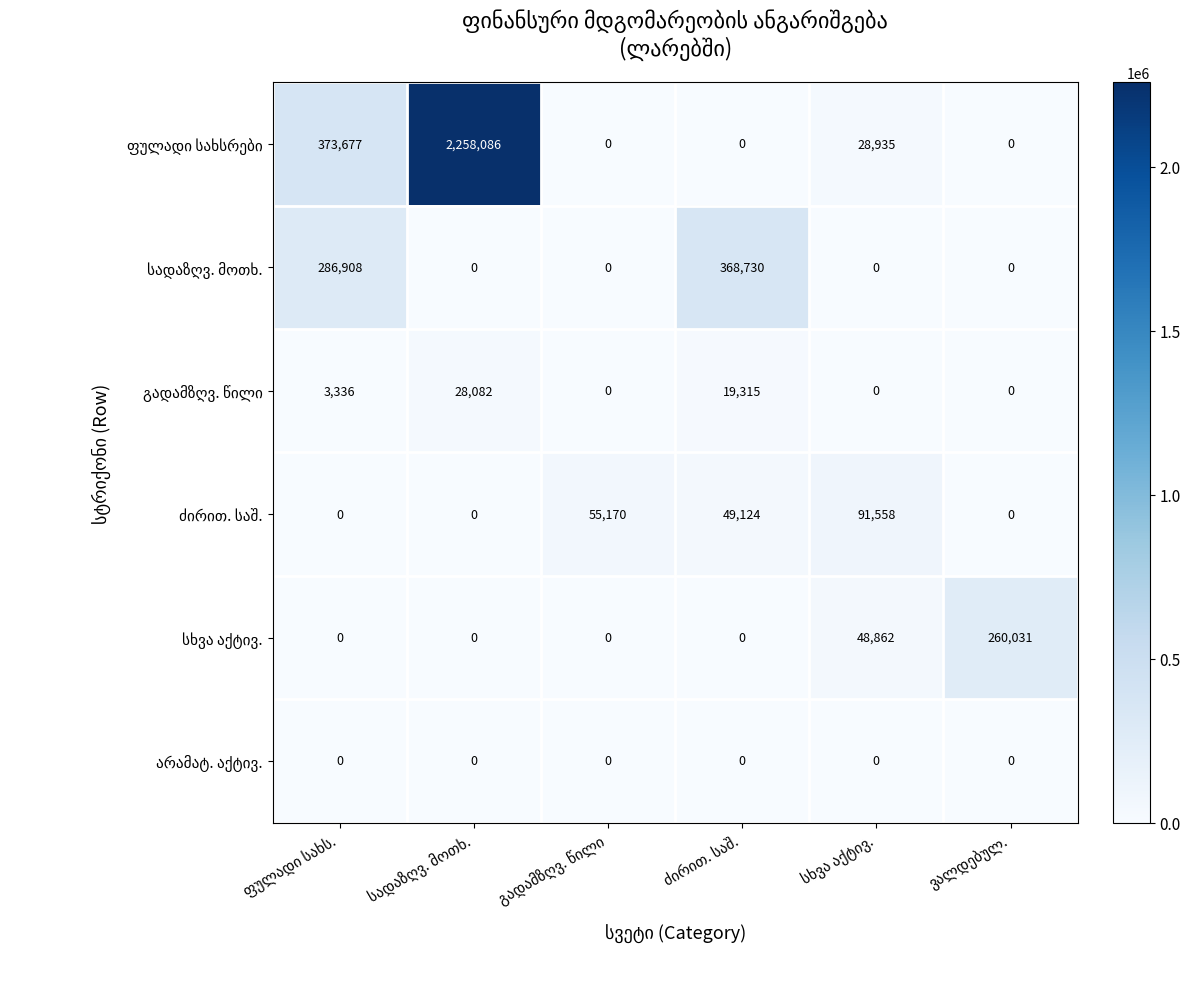

Is the value of სადაზღვ. მოთხ. at ძირით. საშ. greater than the value of არამატ. აქტივ. at გადამზღვ. წილი?

Yes